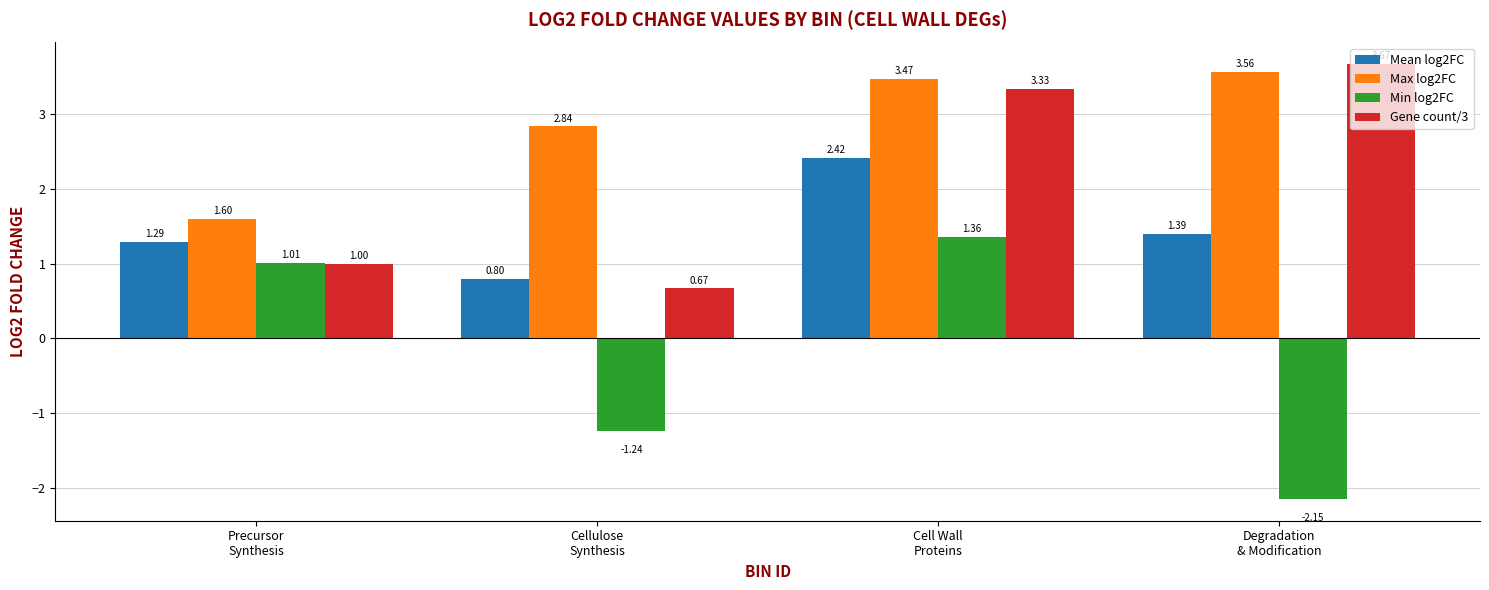

Read the Mean log2FC value at Cellulose
Synthesis.

0.8